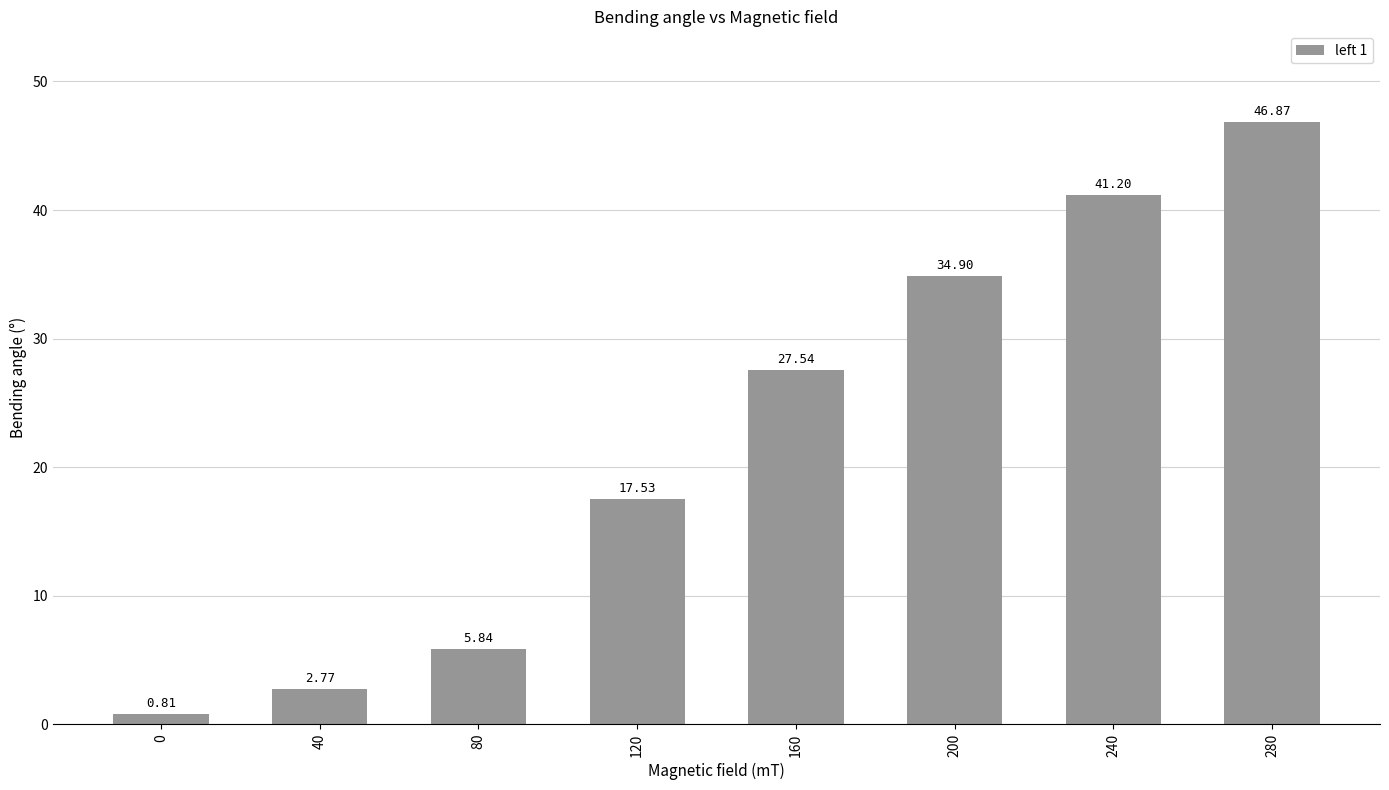

How many data points are less than 27?

4